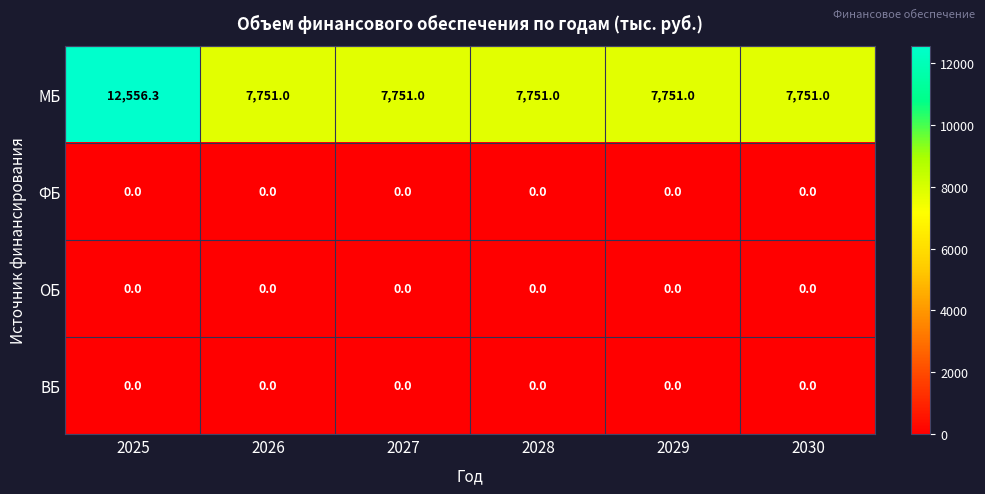

Which series changed the most between 2025 and 2029?

МБ